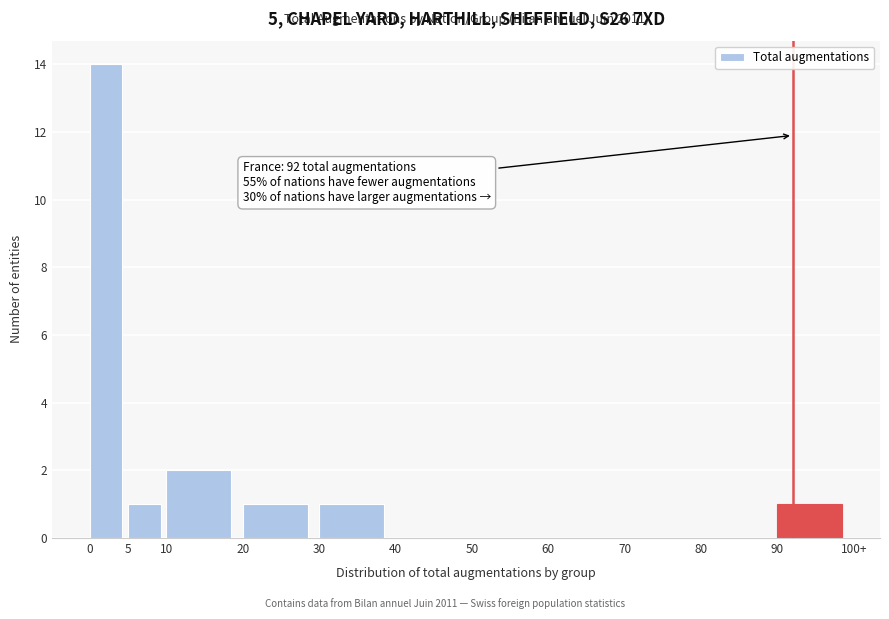

Reading left to right, what are all the values shown in this chart?

0=14	5=1	10=2	20=1	30=1	40=0	50=0	60=0	70=0	80=0	90=1